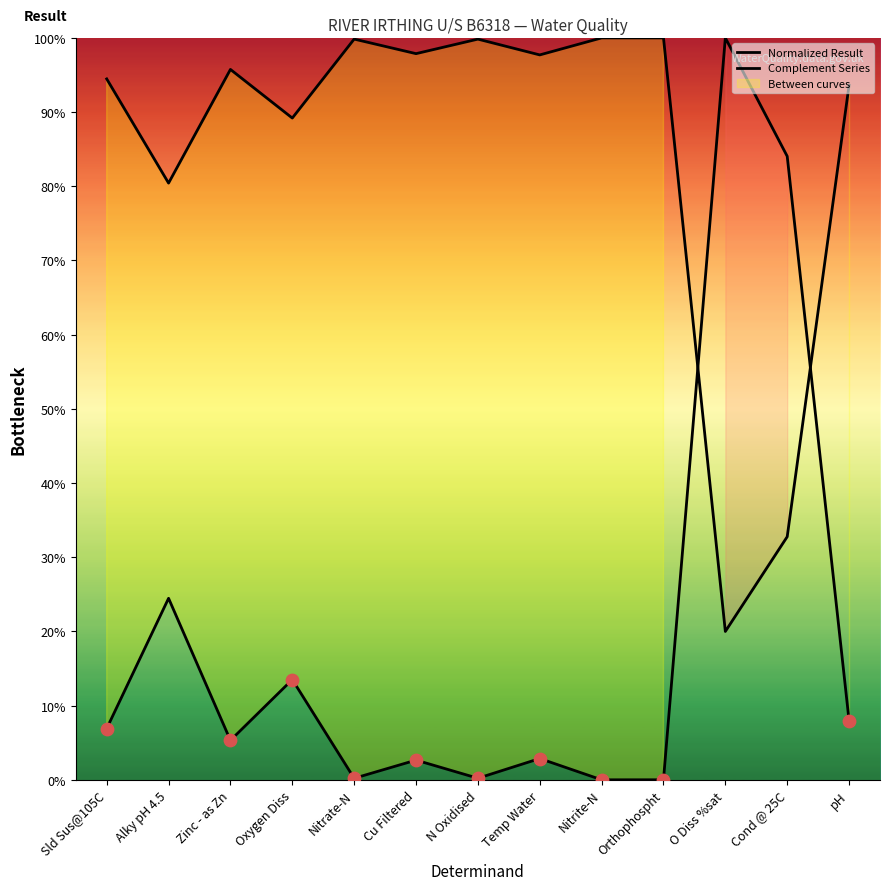

What are all the series names shown in the legend?

Normalized Result, Complement Series